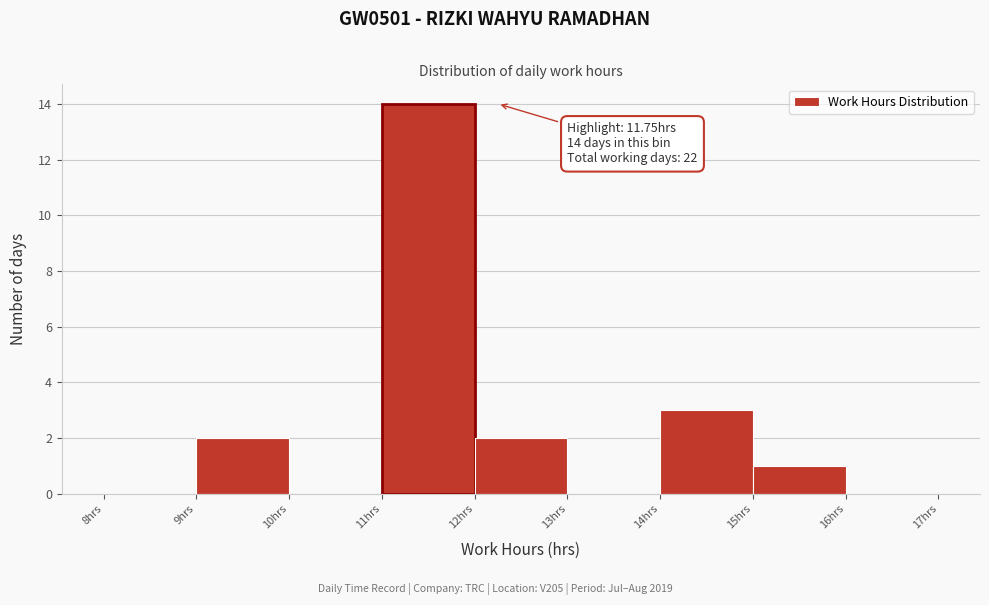

Over which range of the x-axis is the bar tallest?

11 to 12